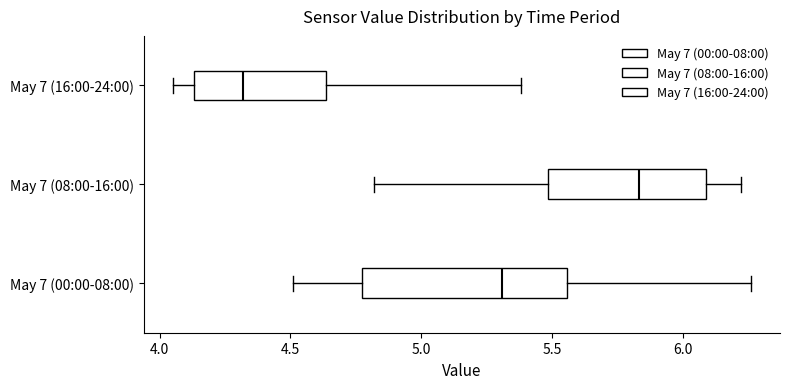

Reading bottom to top, transcribe this box plot: for each box, give where its median line is, the range the box spans, and where its two whiskers end, as read against the x-axis. The values are not printed on the chart, so give them approximately, as read against the axis.

May 7 (00:00-08:00): median 5.30, box 4.80 to 5.55, whiskers 4.50 to 6.25
May 7 (08:00-16:00): median 5.85, box 5.50 to 6.10, whiskers 4.80 to 6.20
May 7 (16:00-24:00): median 4.30, box 4.15 to 4.65, whiskers 4.05 to 5.40